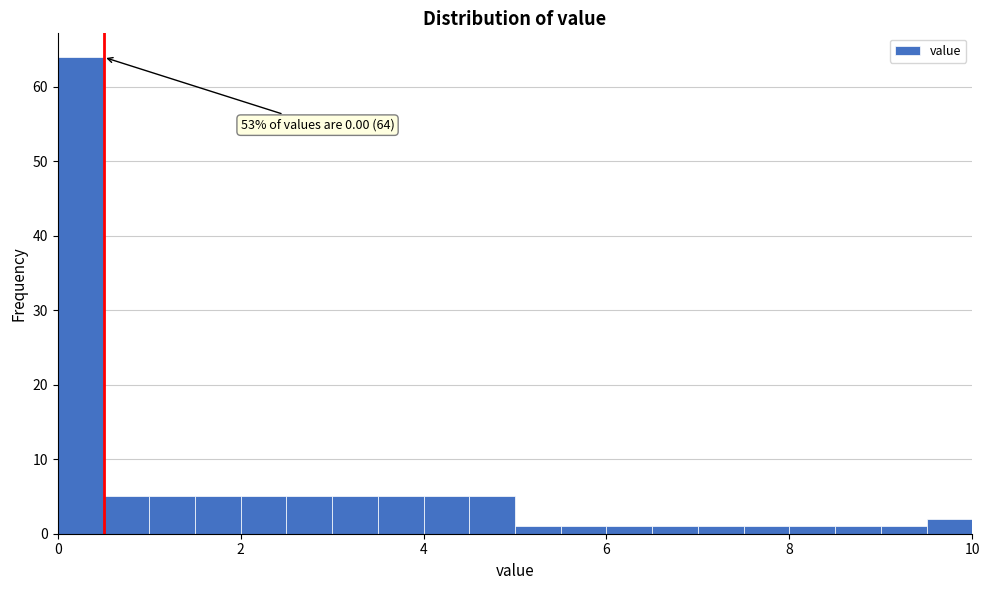

Around what value on the x-axis is the tallest bar? Give the approximate position of its centre, as read against the axis.

0.2